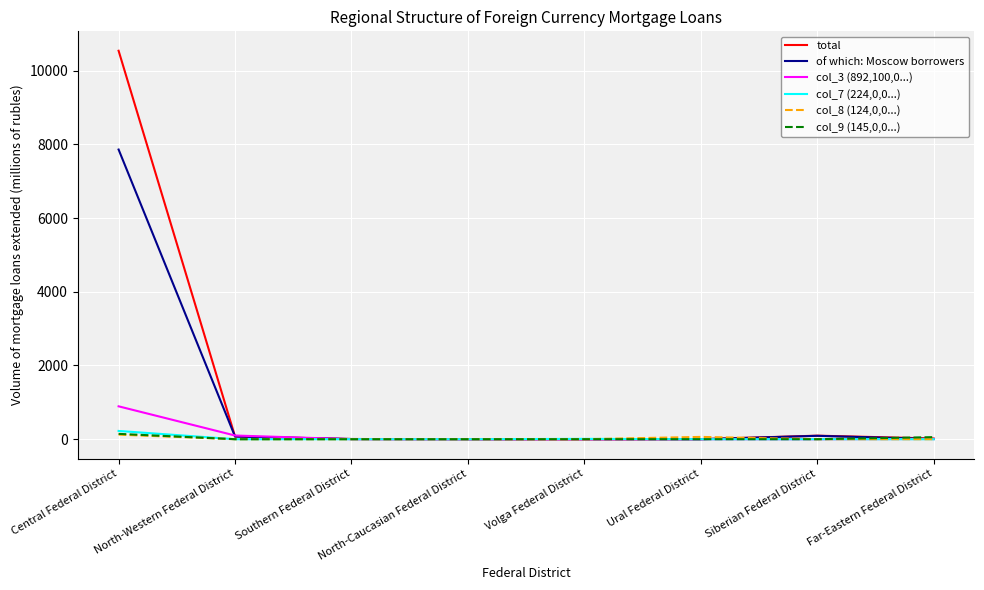

Which series has the widest spread of values?

total